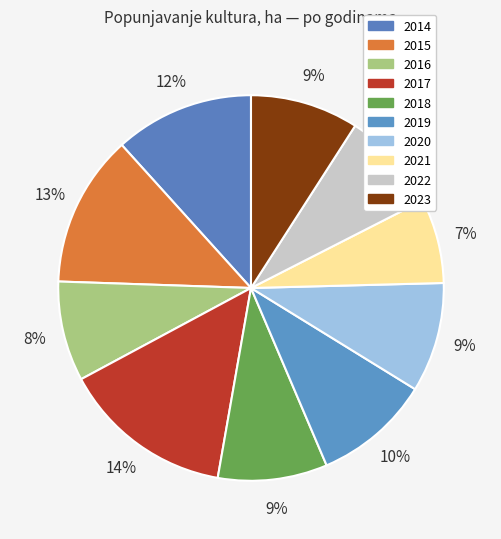

How many segments does this pie chart have?

10